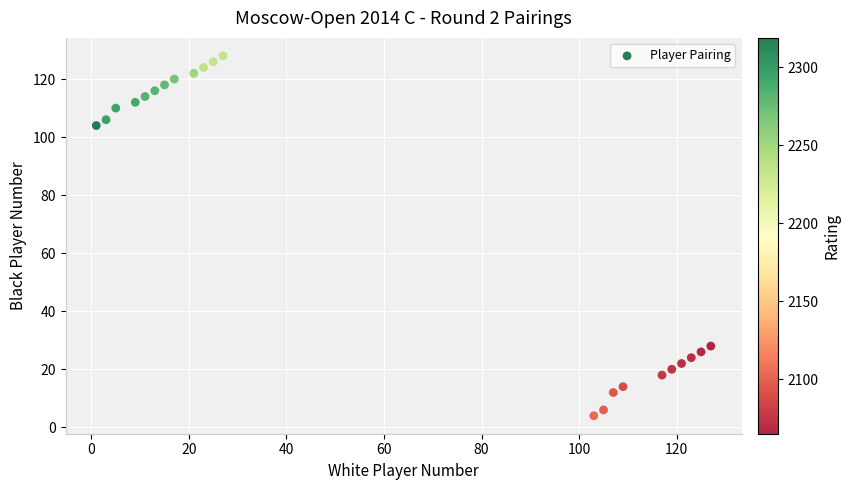

What is the range of X values (max minus min)?

126